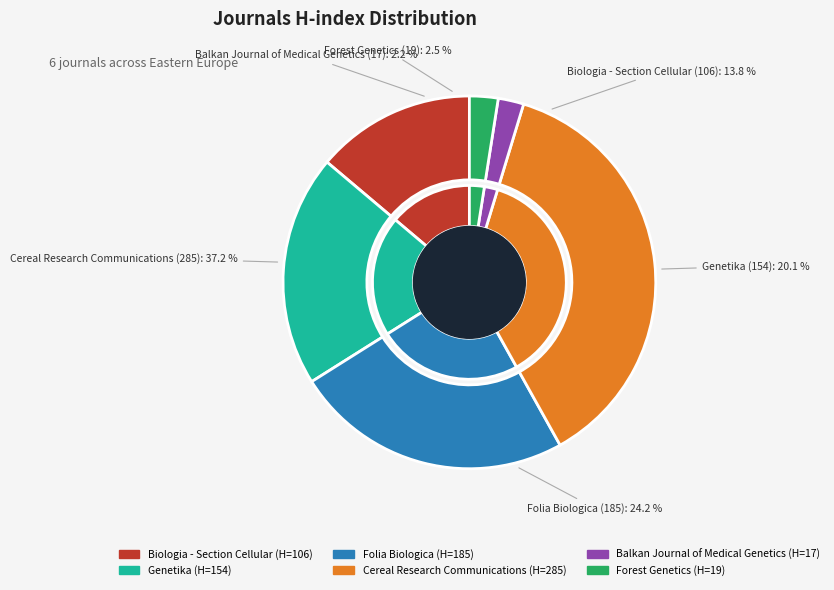

Is Balkan Journal of Medical Genetics the majority of the pie?

No